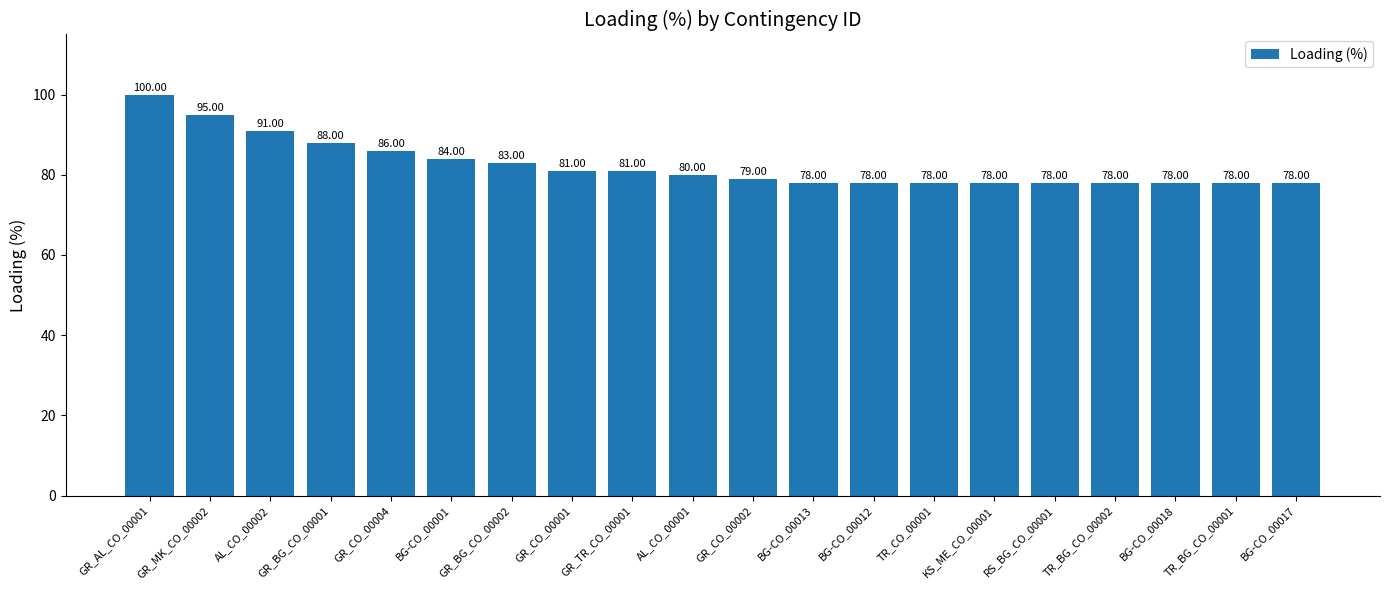

What is the value of the 4th bar from the left?

88